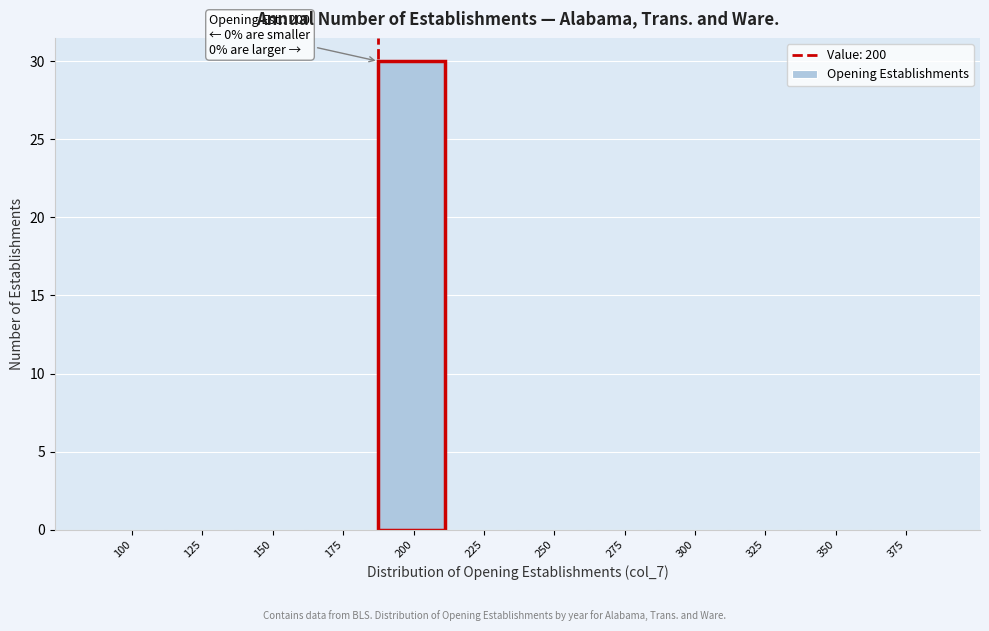

Reading right to left, transcribe all the data shown in this chart.

375=0	350=0	325=0	300=0	275=0	250=0	225=0	200=30	175=0	150=0	125=0	100=0